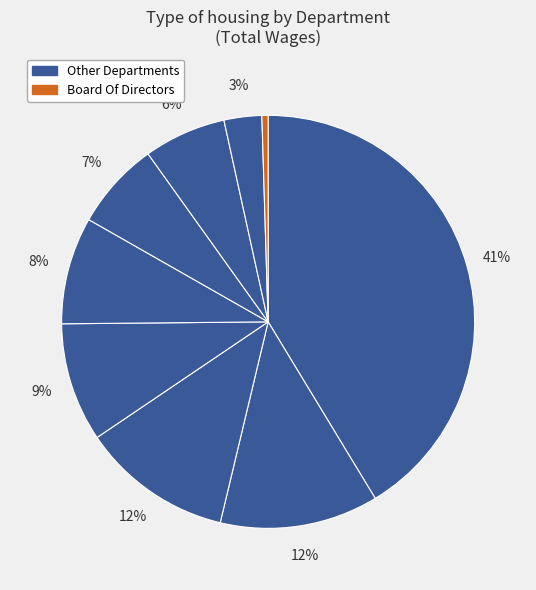

How many segments does this pie chart have?

9